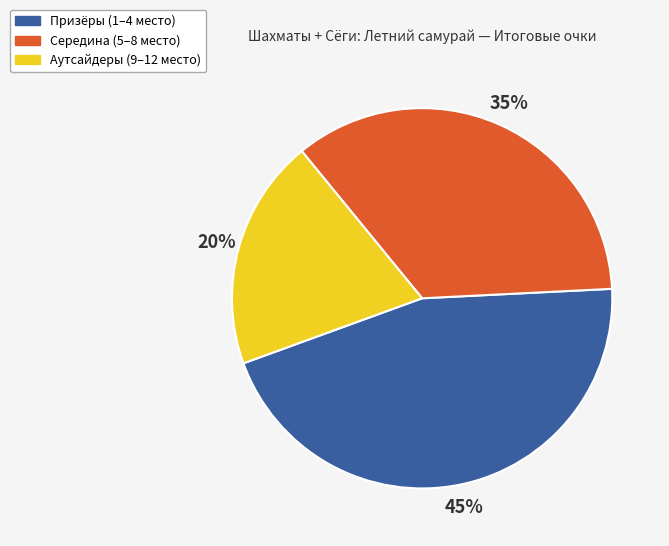

What is the largest slice in the pie chart?

Призёры (1–4 место)